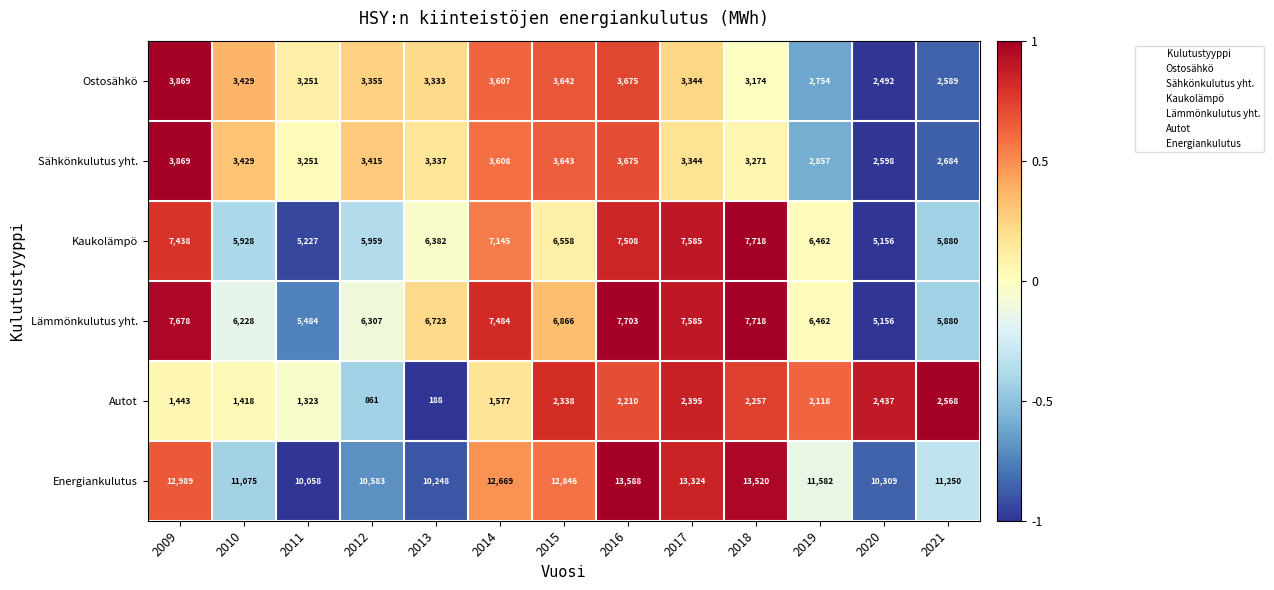

Where is Ostosähkö nearest to the value 3180?

2018